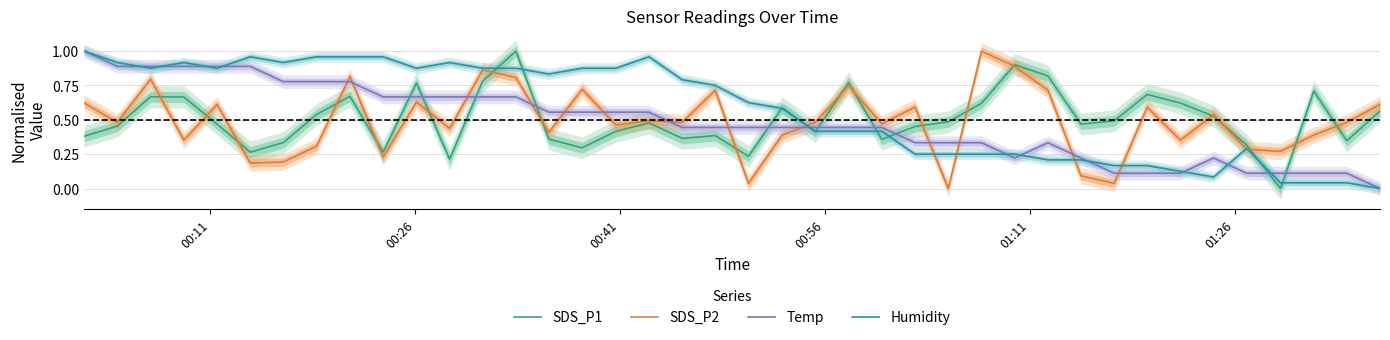

True or false: SDS_P2 has a value of 0.6 at 21.

False